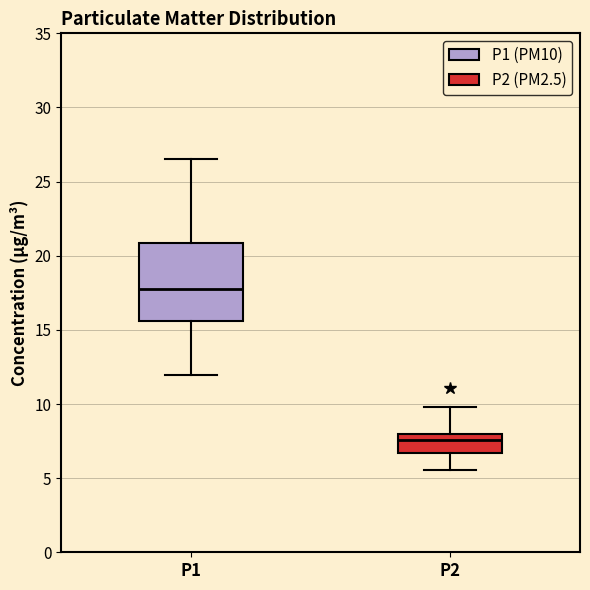

Which box's median line is the highest?

P1